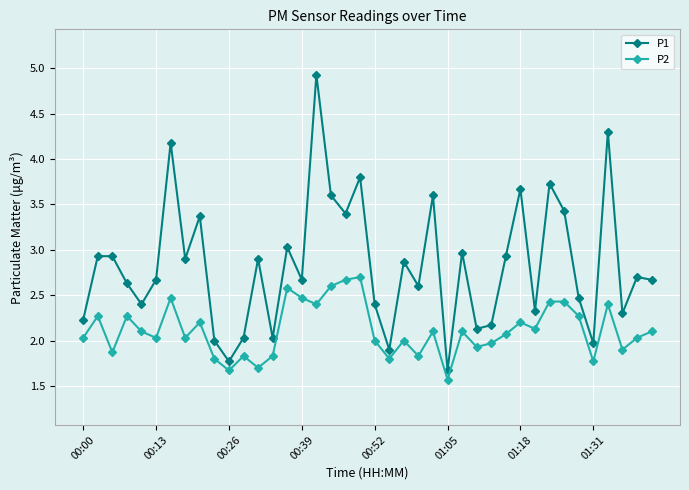

True or false: P2 and P1 intersect in this chart.

False